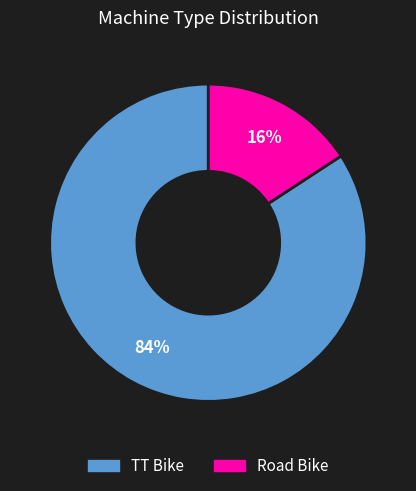

Is it true that TT Bike is 69% of the pie?

False